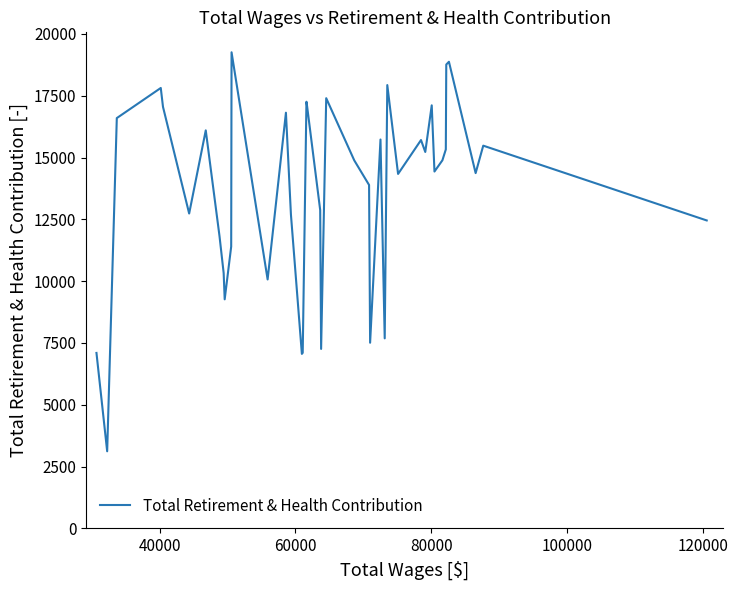

What is the minimum value shown in the chart?

3120